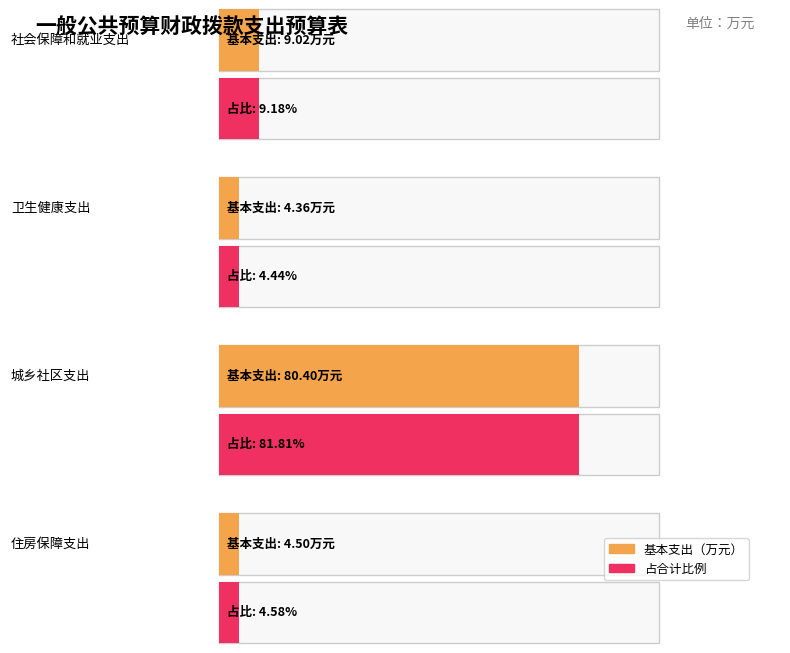

What is the sum of all values?

98.3